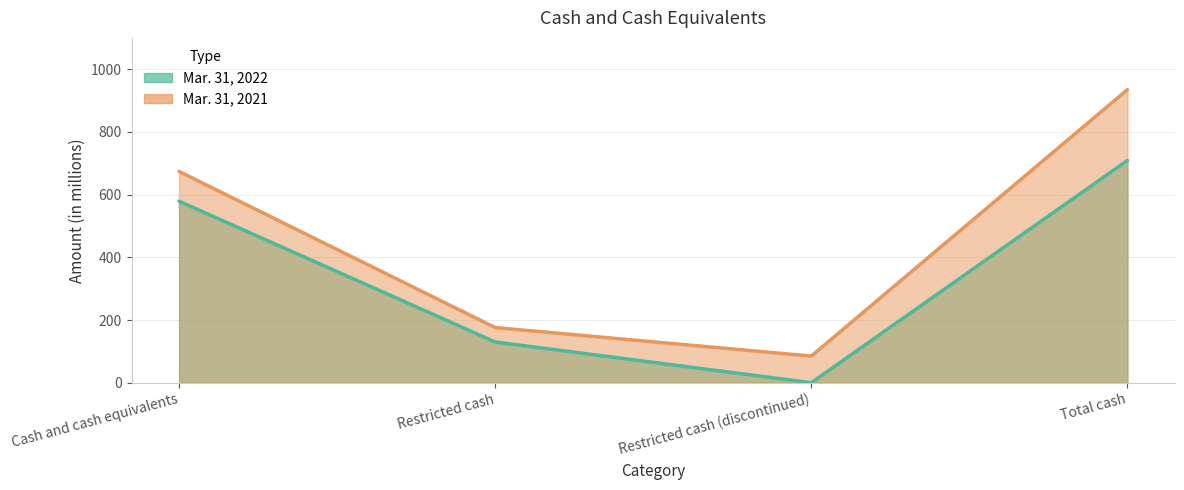

The Mar. 31, 2021 series shows 110 at Restricted cash. True or false?

False